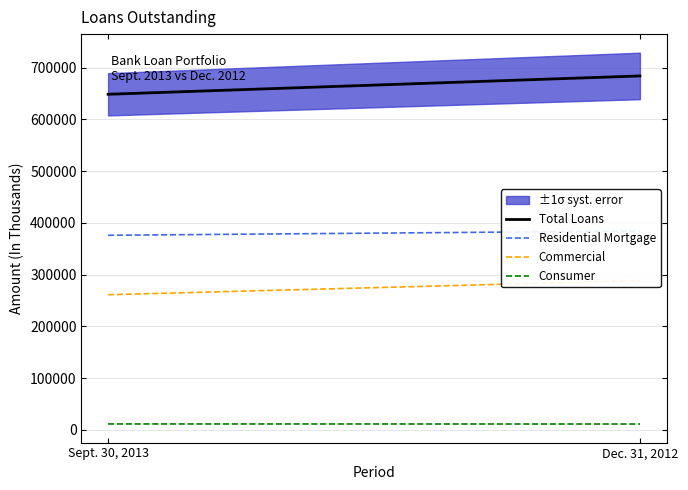

True or false: Consumer and Total Loans cross at least once.

False